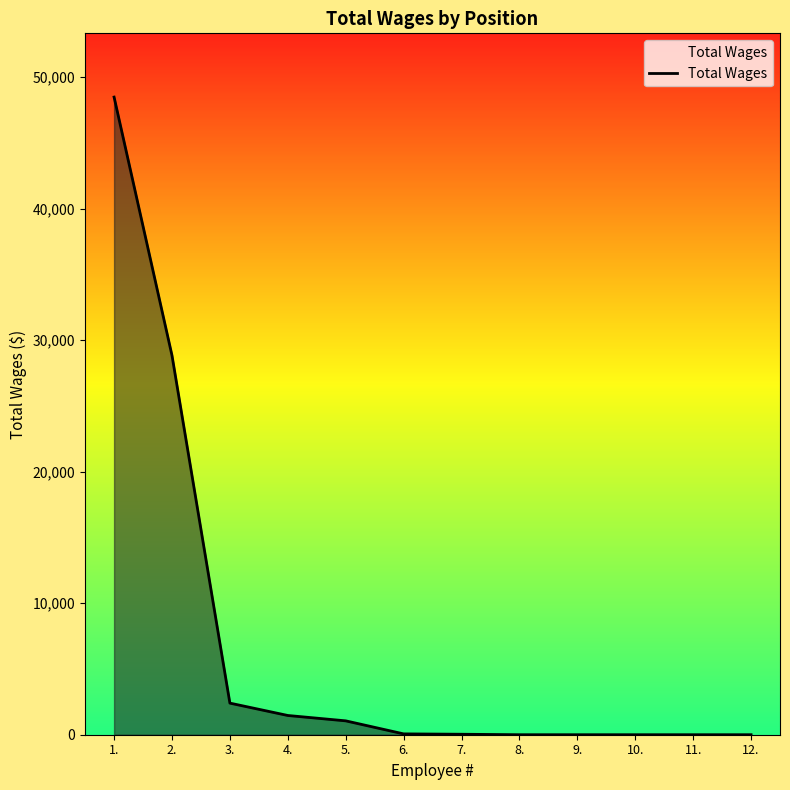

The value at 1. is 69040. True or false?

False